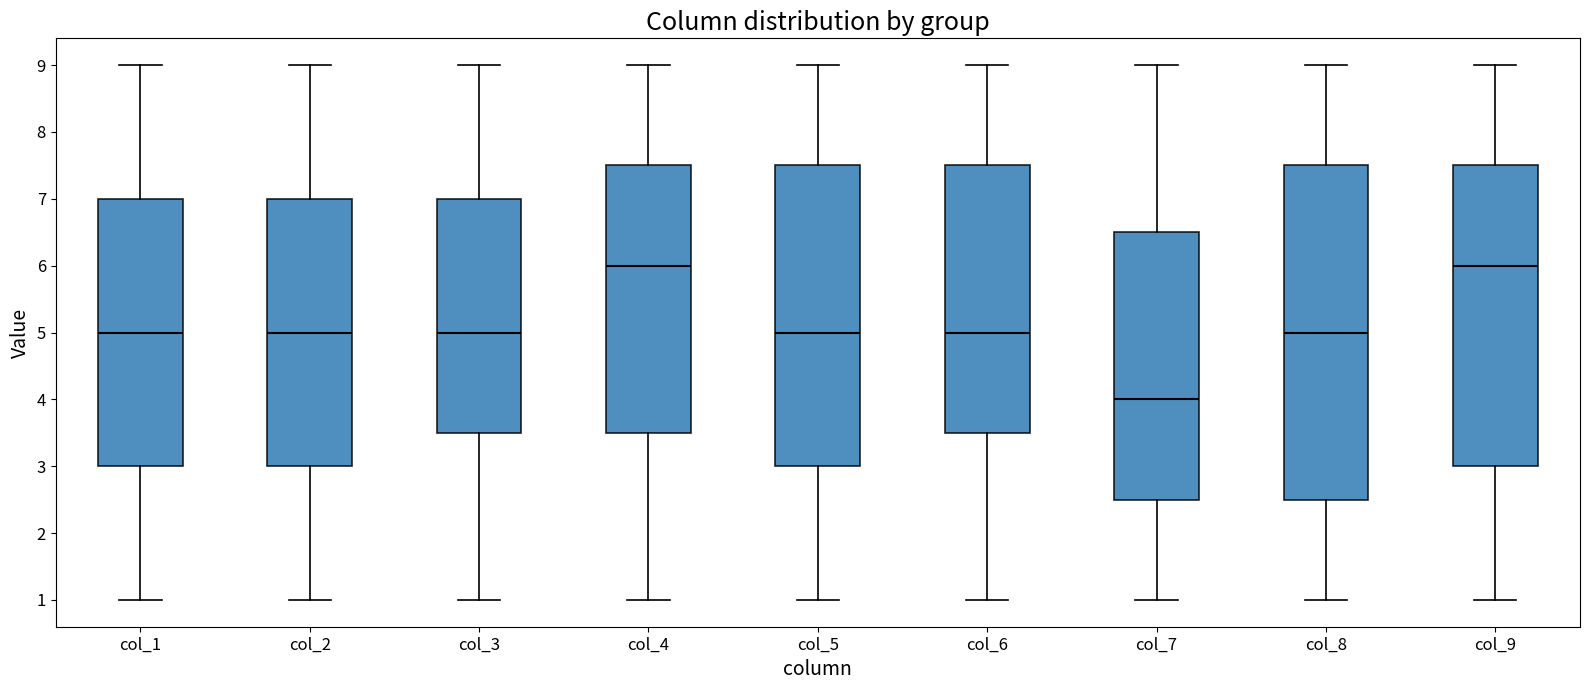

Comparing the boxes themselves (not the whiskers), which one is the tallest?

col_8